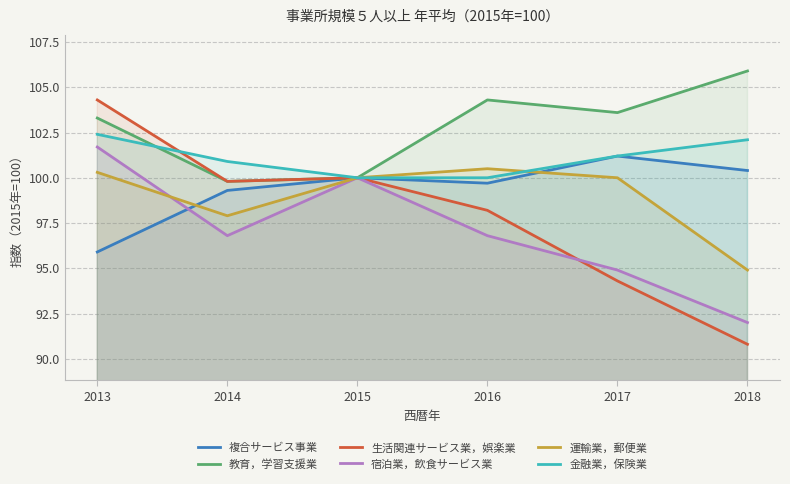

How many lines are shown in the chart?

6